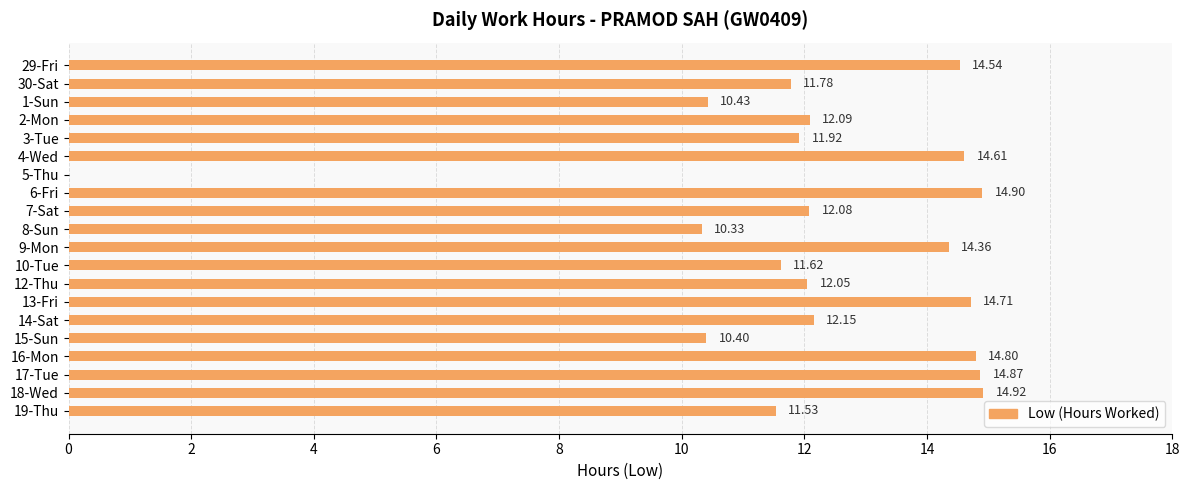

What is the sum of all values?

244.1